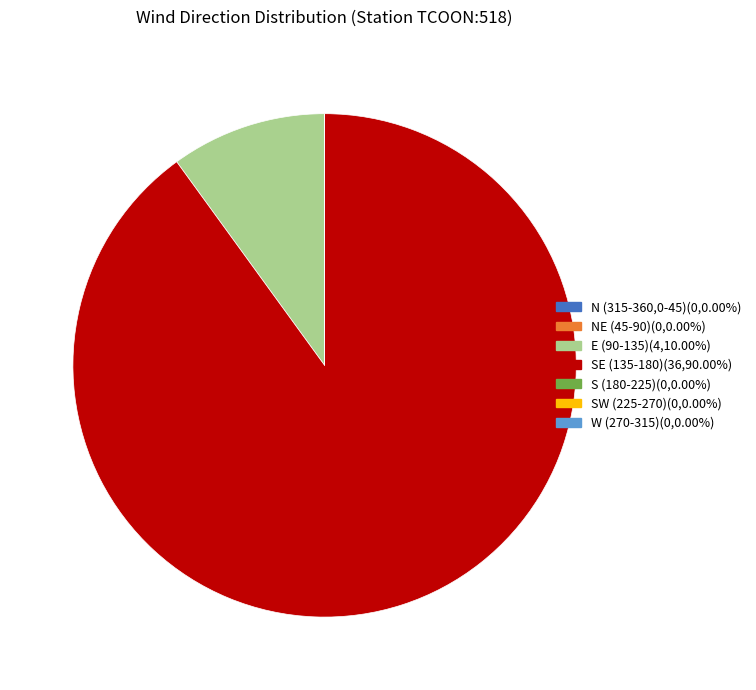

Does any single category account for the majority?

Yes